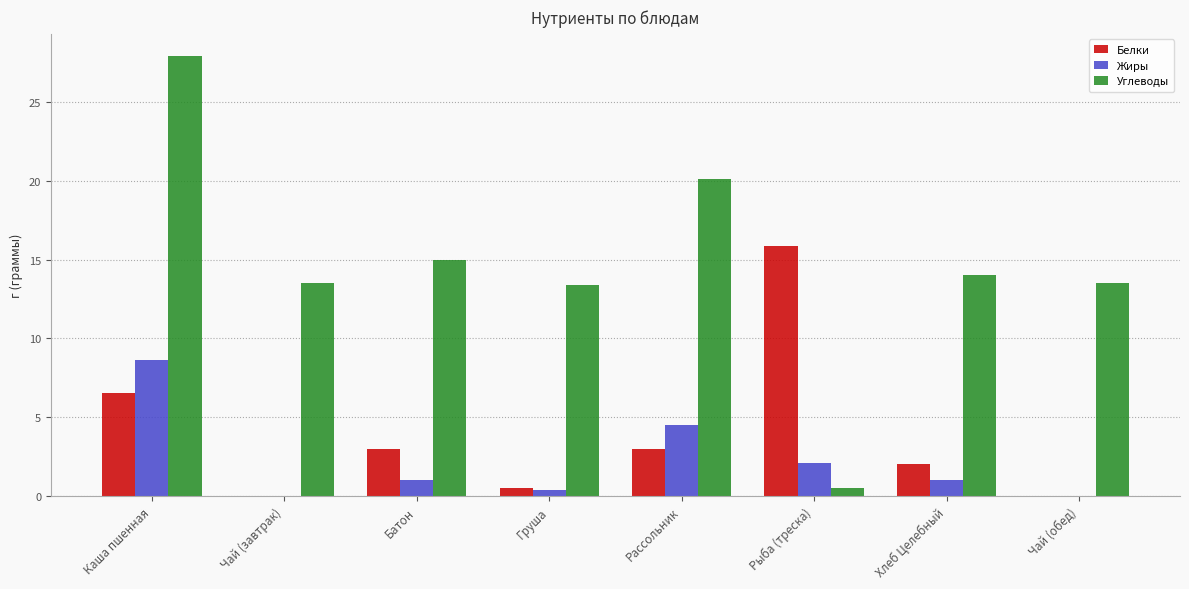

At which category does the chart reach its peak across all series?

Каша пшенная